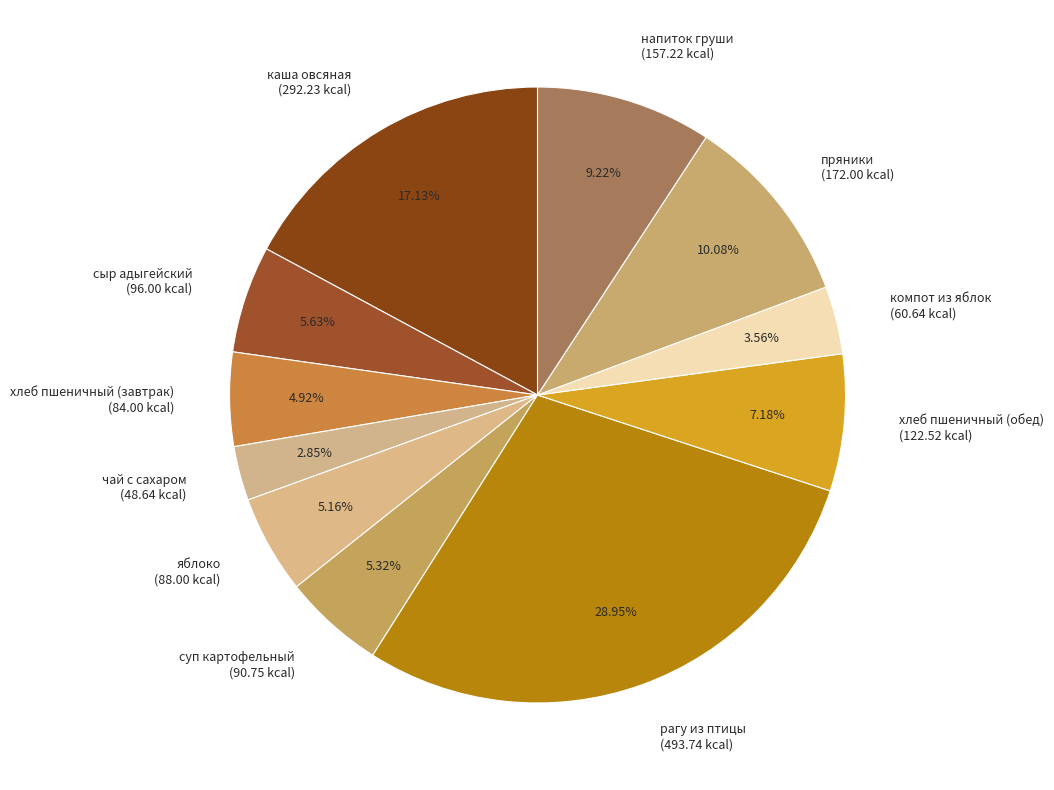

True or false: хлеб пшеничный (обед) accounts for 16% of the total.

False